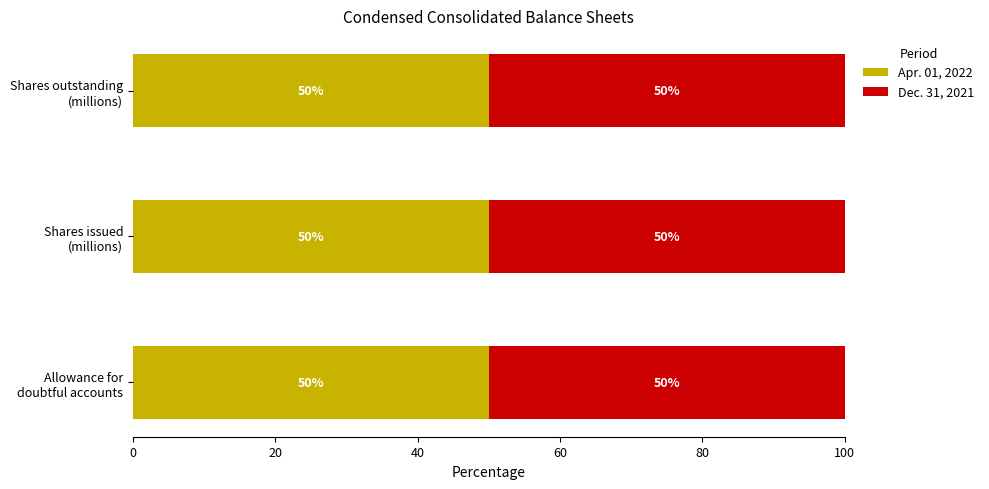

How many Apr. 01, 2022 values are between 50 and 51?

3